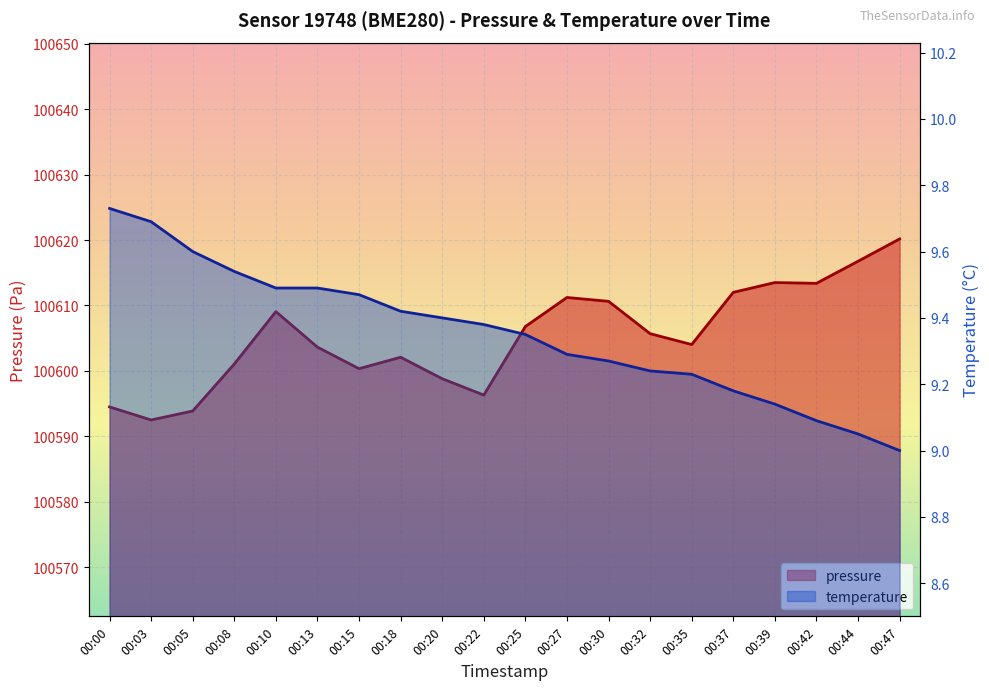

Rank the series at 00:32 from lowest to highest value.

temperature, pressure